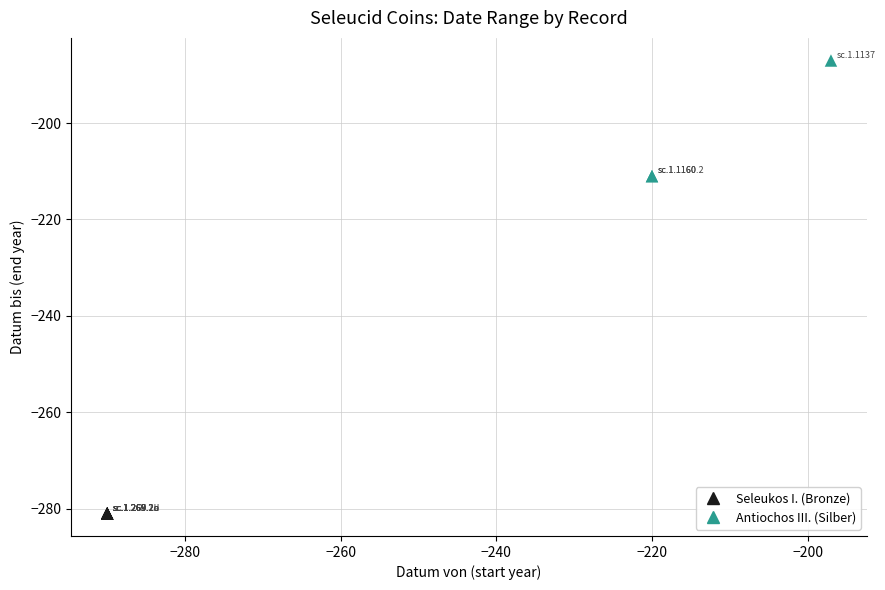

Which series contains the lowest Y value?

Seleukos I. (Bronze)